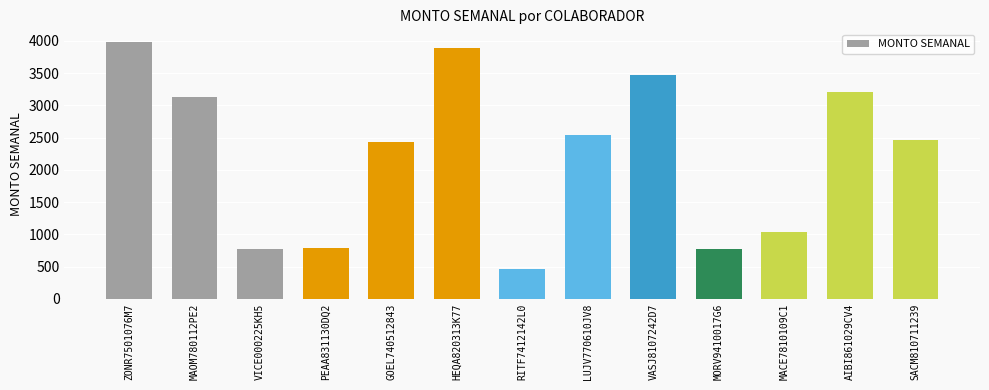

Where does the data first go above 2466?

ZONR7501076M7